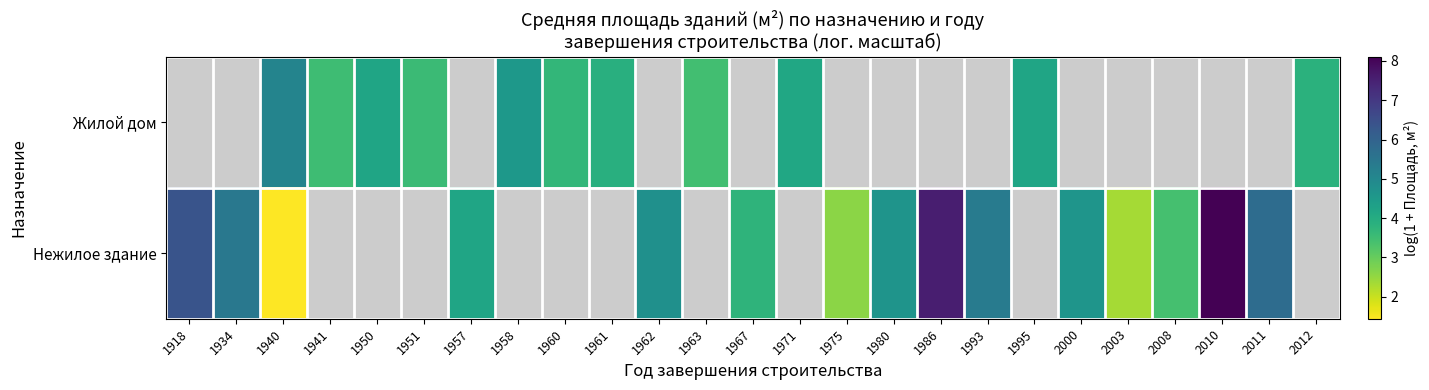

Which has a higher value, 2000 or 1958?

1958